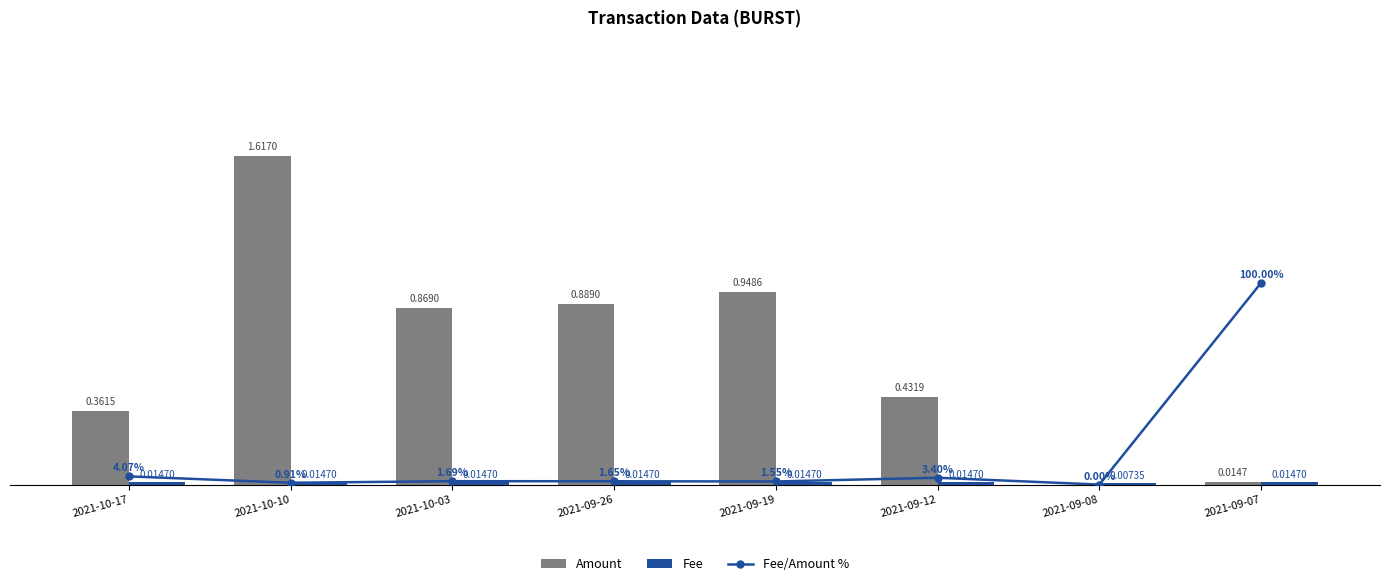

The Fee series shows 0.0 at 2021-09-26. True or false?

True